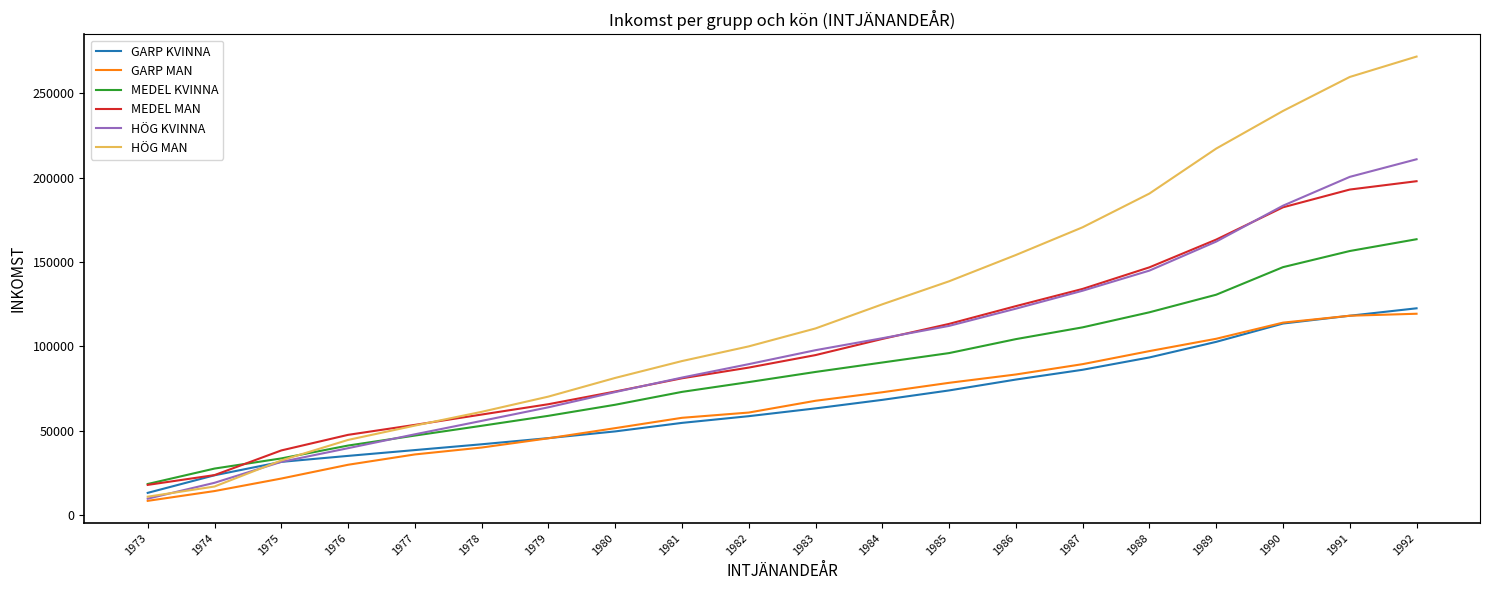

The value of HÖG KVINNA at 1983 is 97634.4. True or false?

True